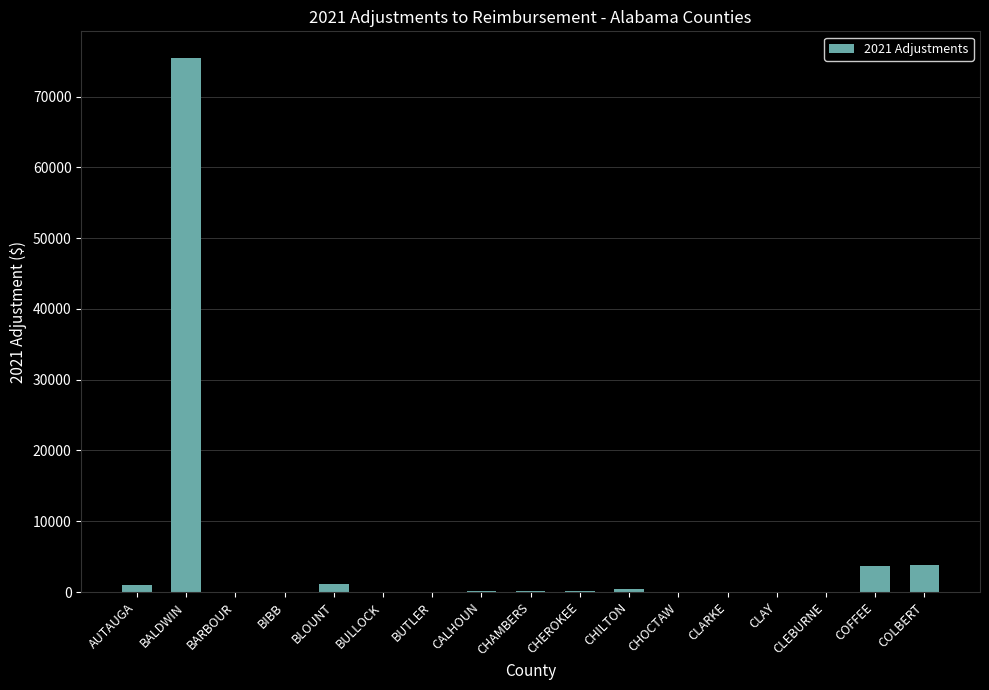

Between CHILTON and COFFEE, which is larger?

COFFEE